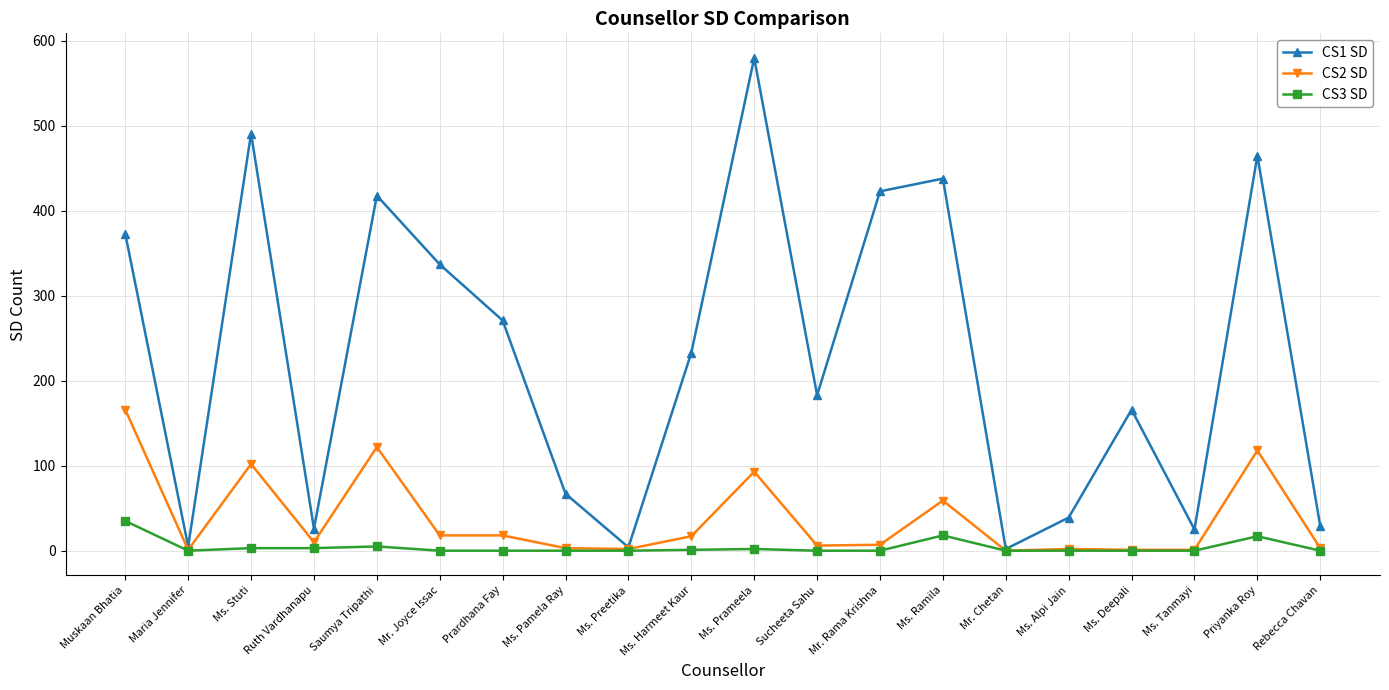

At which category is the sum across all series the highest?

Ms. Prameela